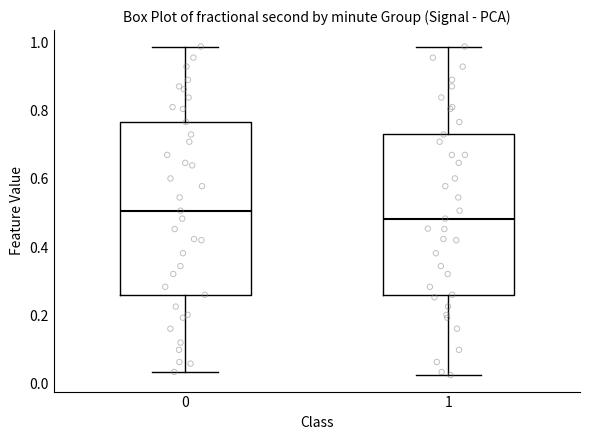

Where does the upper whisker of the box at x = 1 end on the y-axis? The values are not printed on the chart, so give them approximately, as read against the axis.

0.98